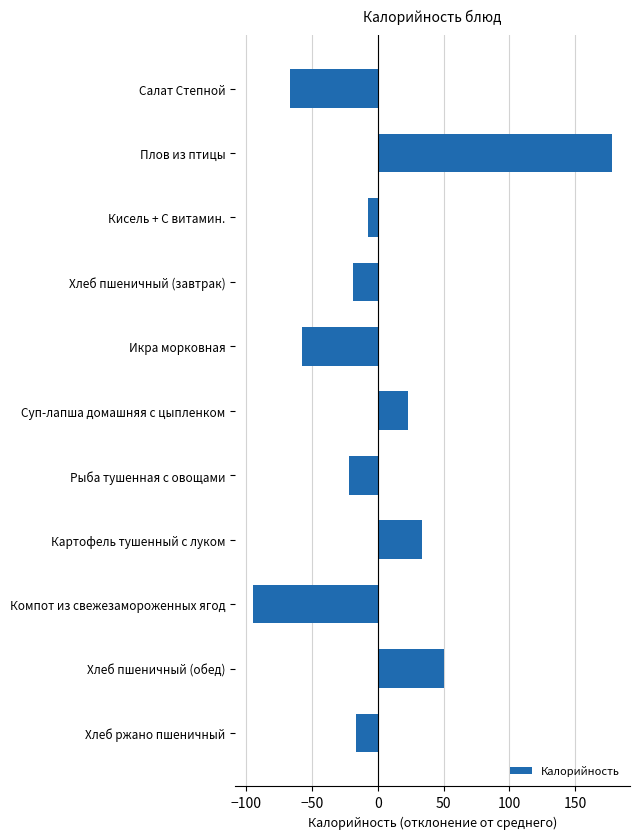

Is it true that the value at Икра морковная is -57.8?

True